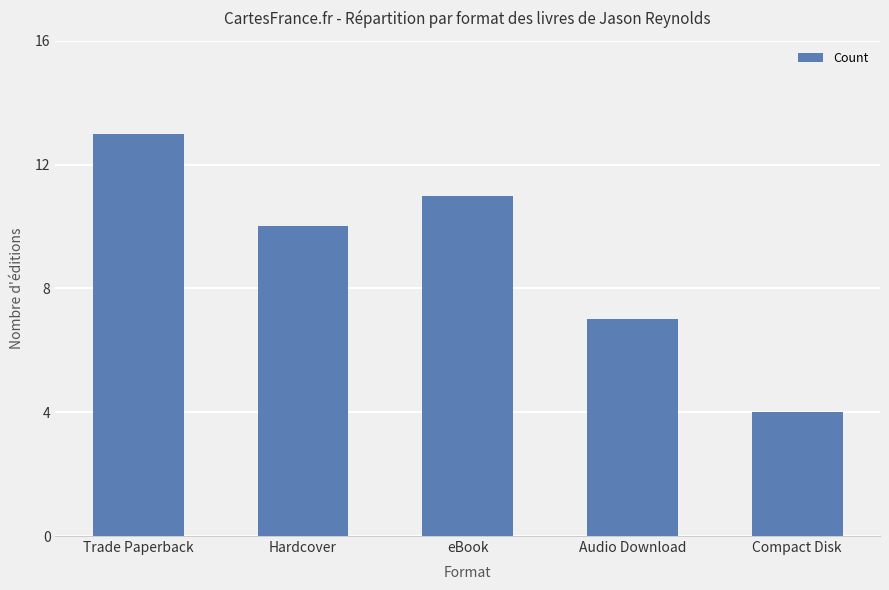

What is the value of the 4th bar from the left?

7